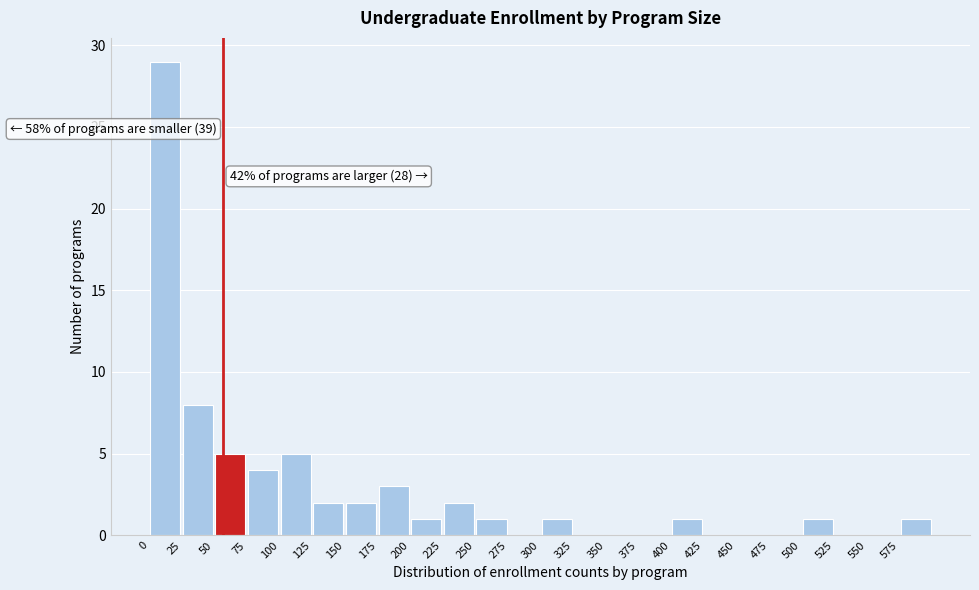

Over which range of the x-axis is the bar tallest?

0 to 25